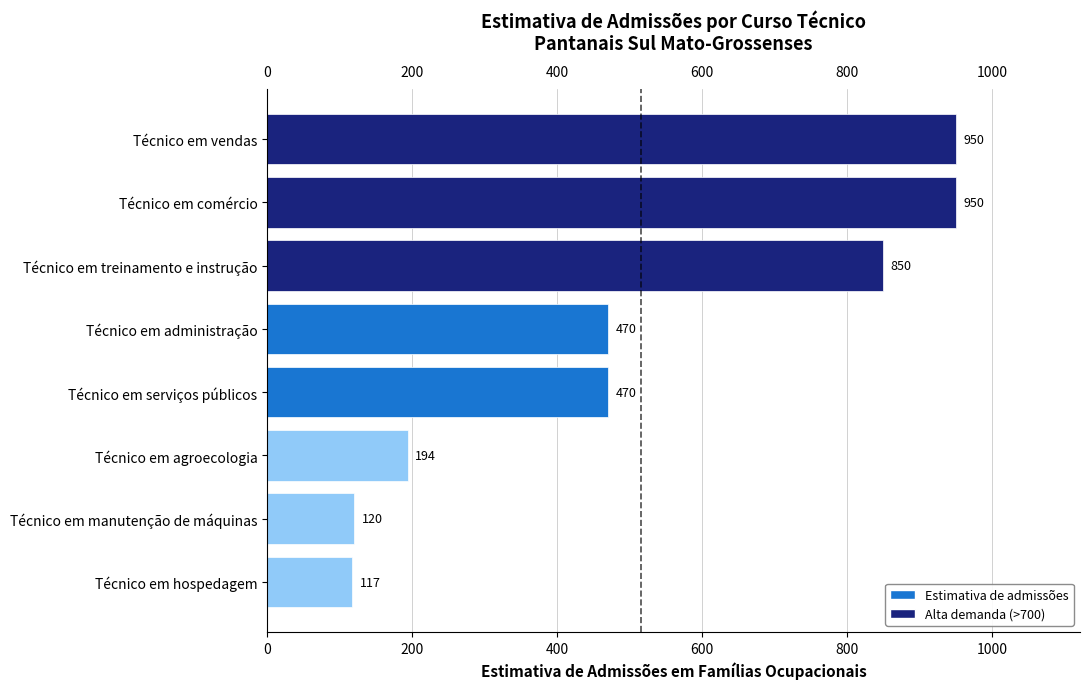

What is the ratio of the value at Técnico em vendas to the value at Técnico em treinamento e instrução?

1.1